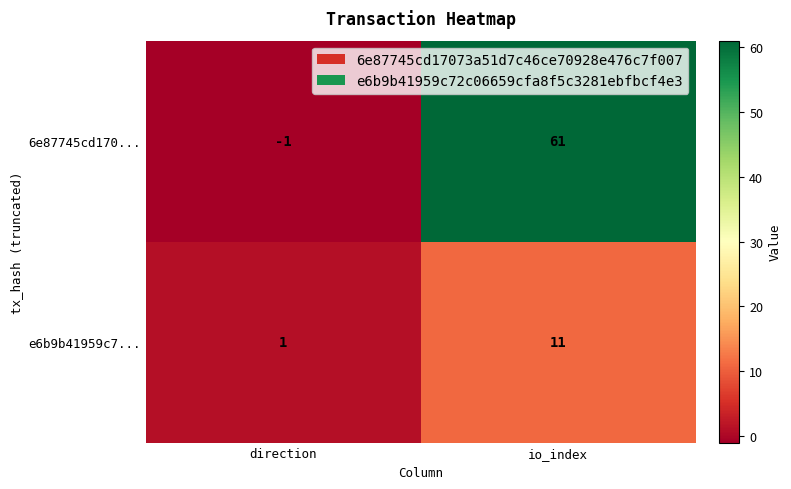

True or false: 6e87745cd170... has a value of -1 at direction.

True